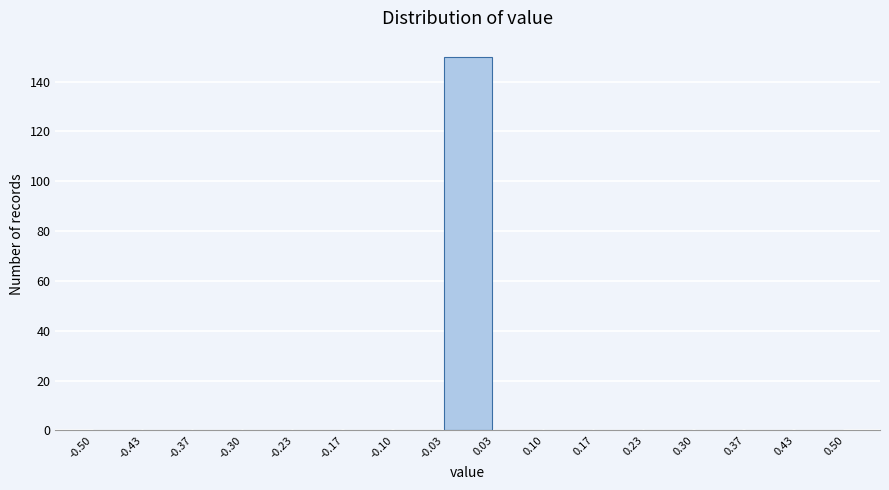

Reading left to right, list every bar in this chart as the range it spans on the x-axis followed by its height. The values are not printed on the chart, so give them approximately, as read against the axis.

-0.50 to -0.43: 0
-0.43 to -0.37: 0
-0.37 to -0.30: 0
-0.30 to -0.23: 0
-0.23 to -0.17: 0
-0.17 to -0.10: 0
-0.10 to -0.03: 0
-0.03 to 0.03: 150
0.03 to 0.10: 0
0.10 to 0.17: 0
0.17 to 0.23: 0
0.23 to 0.30: 0
0.30 to 0.37: 0
0.37 to 0.43: 0
0.43 to 0.50: 0